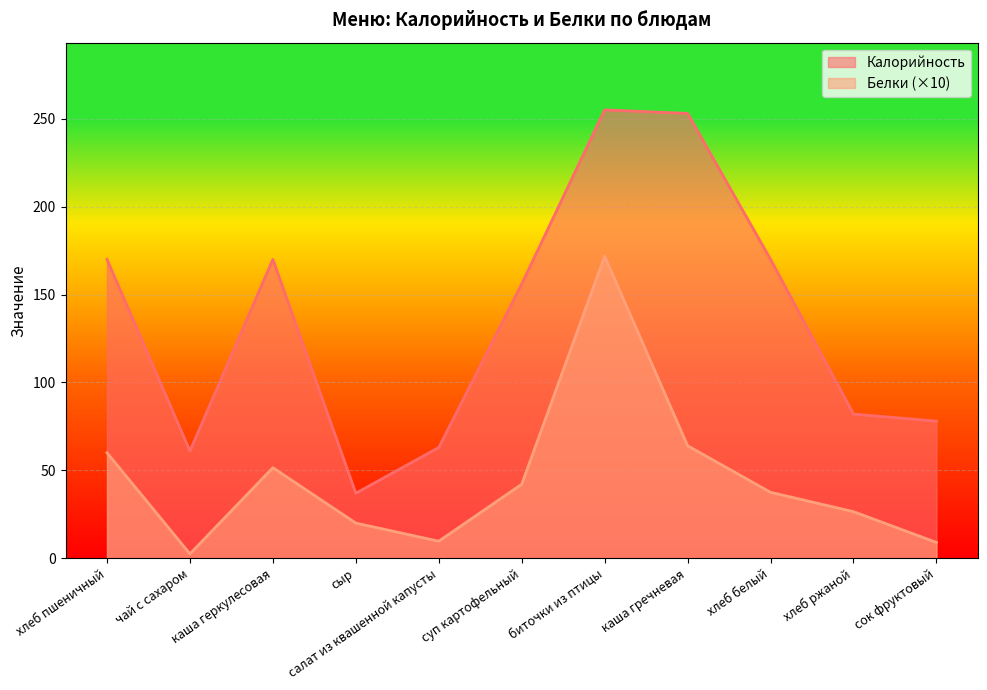

True or false: Калорийность and Белки cross at least once.

False